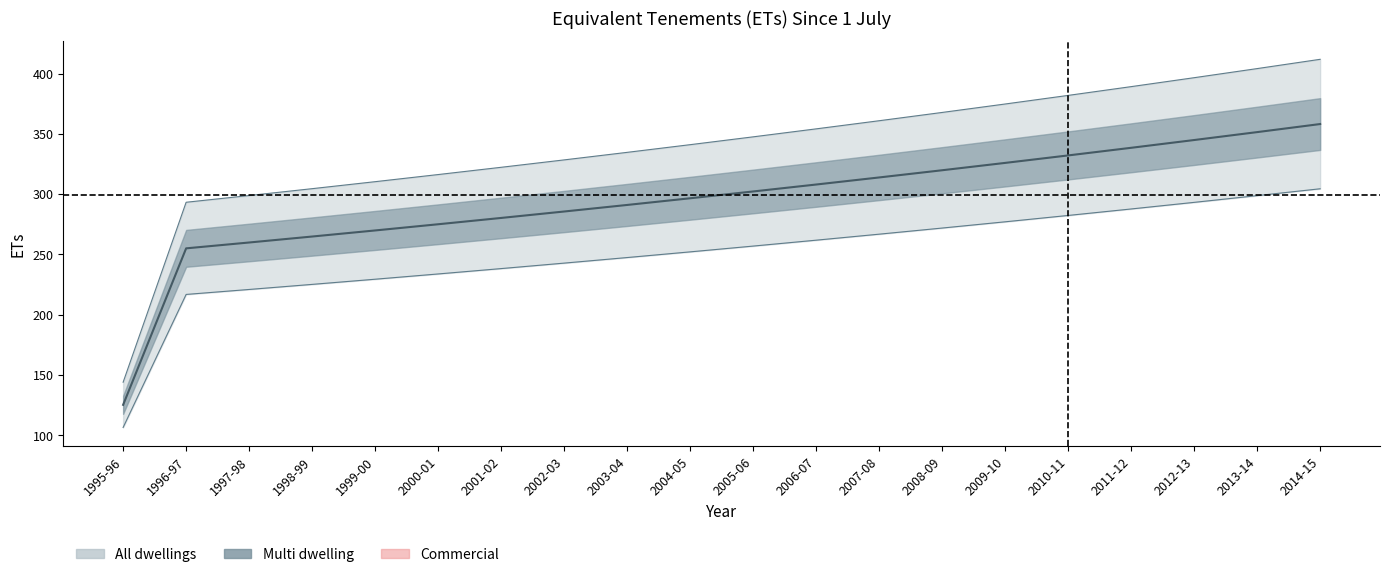

What position from the right is 2005-06?

10